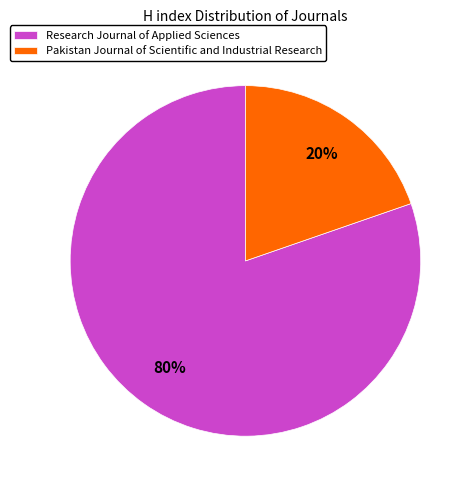

To the nearest percent, what portion does Research Journal of Applied Sciences represent?

80%